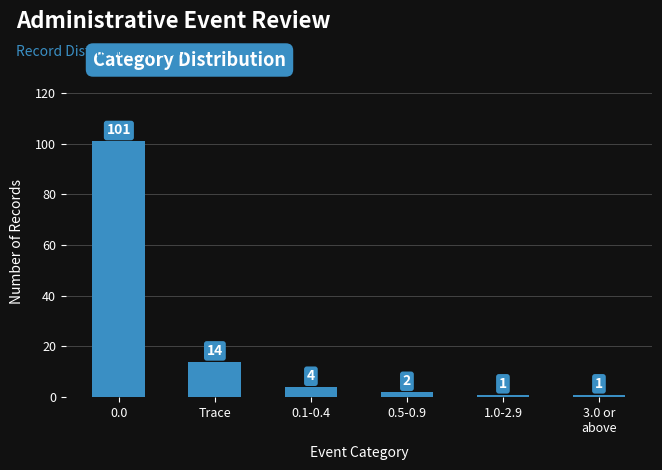

Reading left to right, extract all data points from this chart.

101	14	4	2	1	1